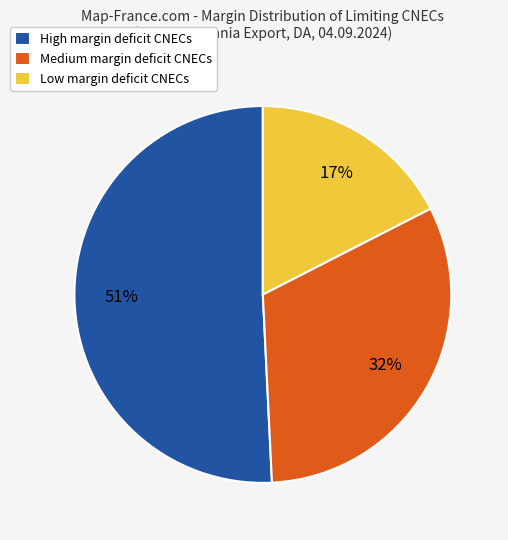

Does any single category account for the majority?

Yes